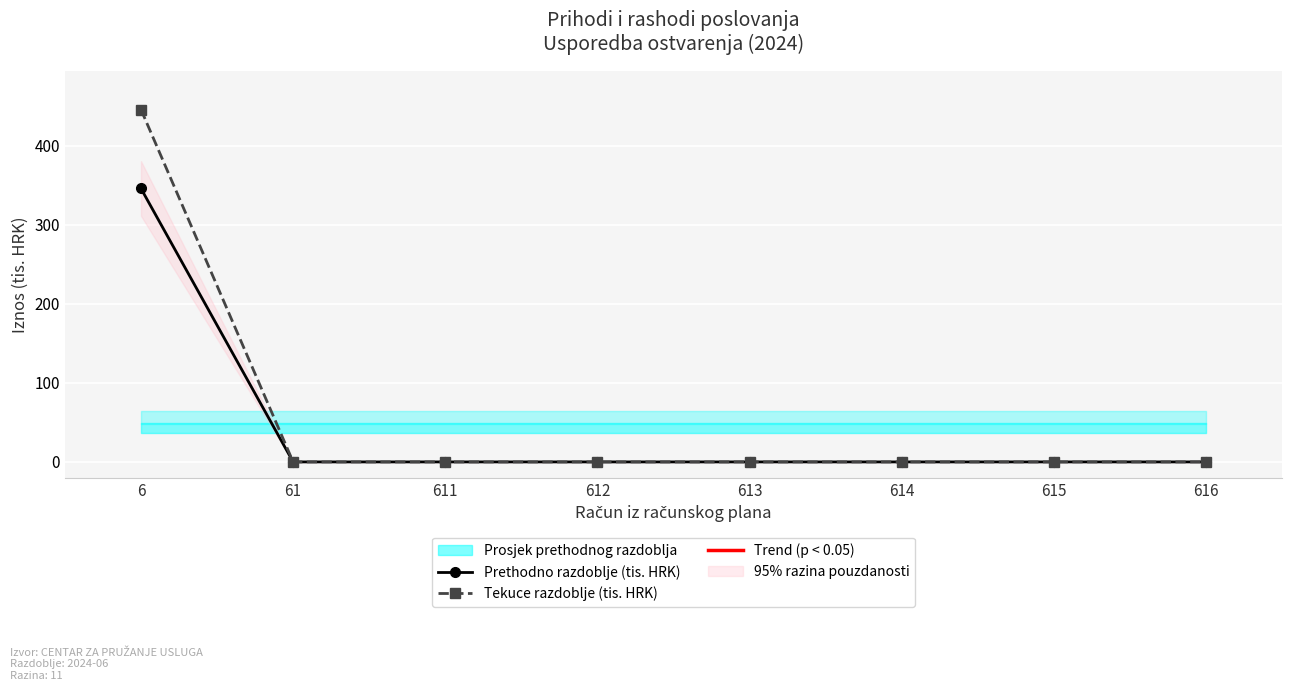

True or false: Prethodno razdoblje (tis. HRK) has a value of 222.2 at 615.

False